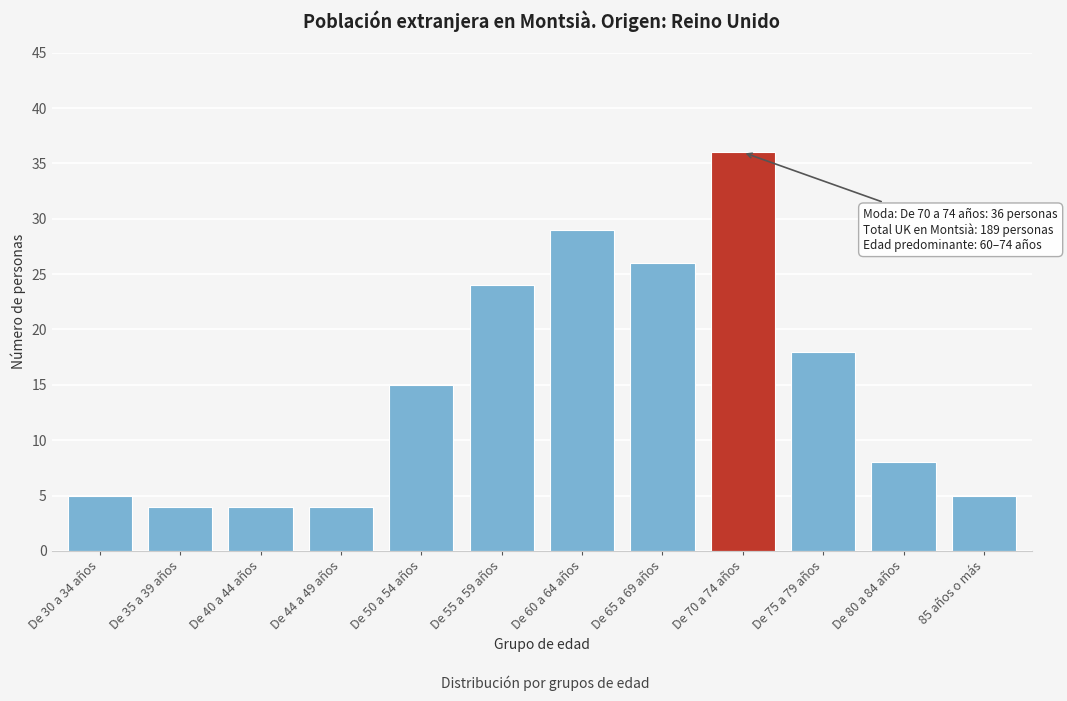

Reading left to right, extract all data points from this chart.

5	4	4	4	15	24	29	26	36	18	8	5